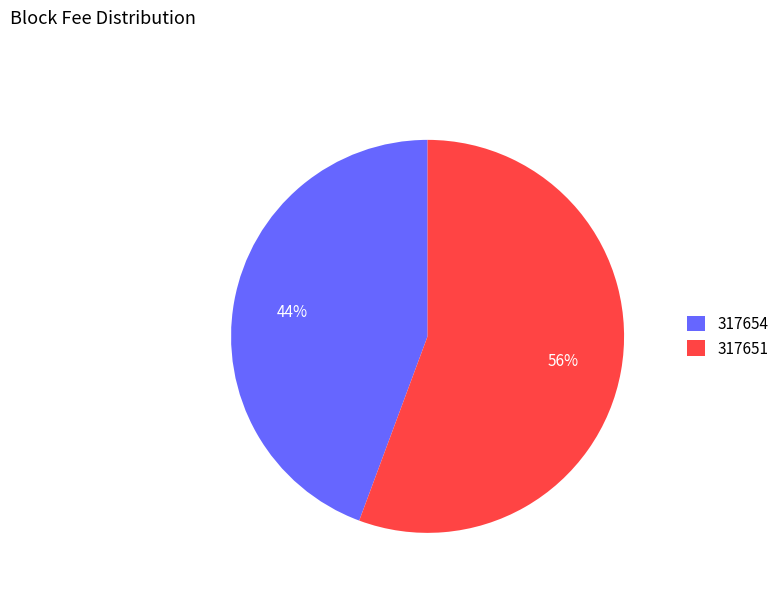

Combined, do 317651 and 317654 account for over 50%?

Yes